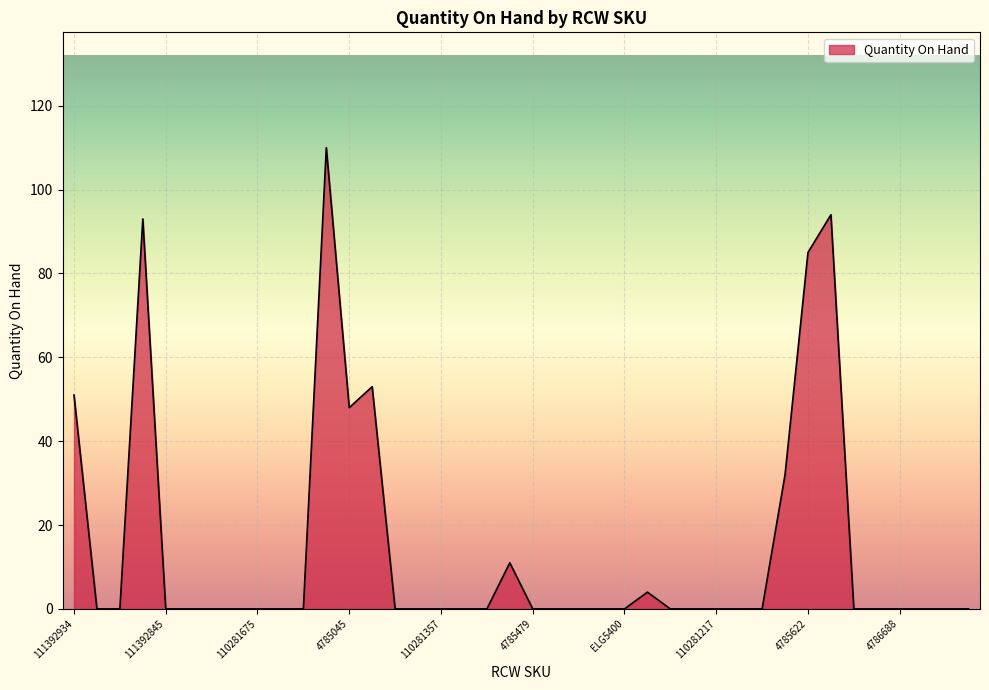

What is the difference between the maximum and minimum values?

110